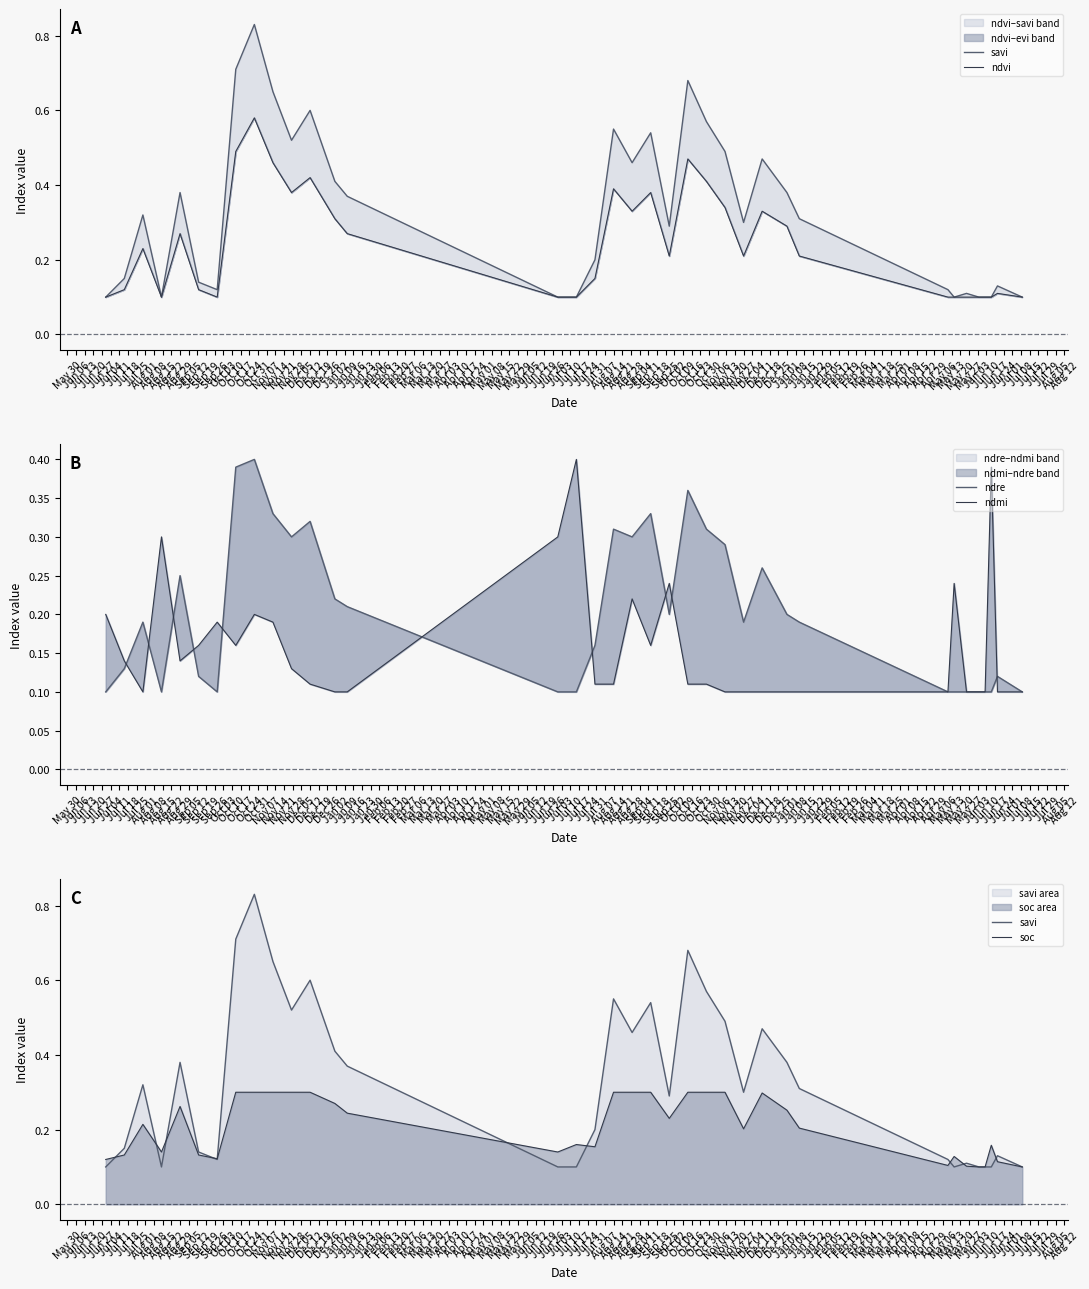

Which series has the largest range (max minus min)?

savi